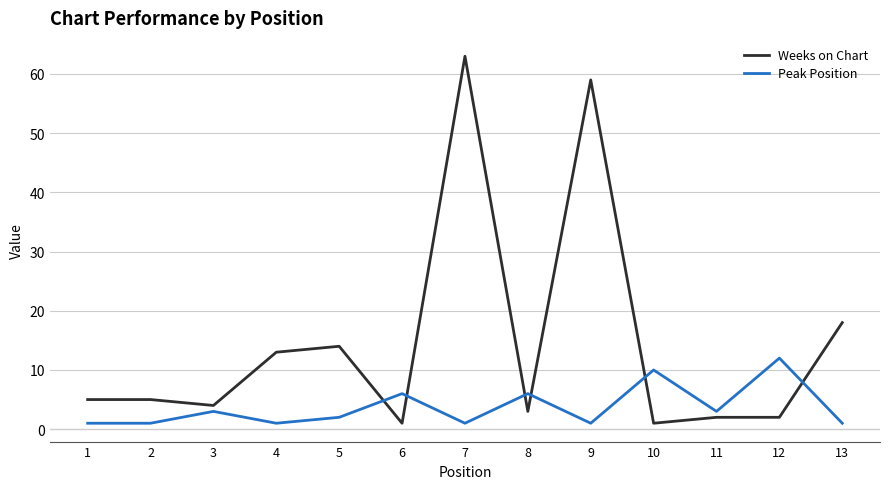

Rank the series by their maximum value, from highest to lowest.

Weeks on Chart, Peak Position